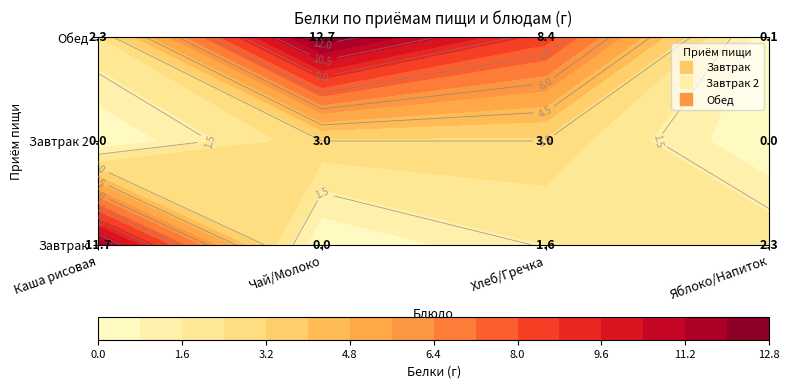

What is the total value across all series at 2?

13.0